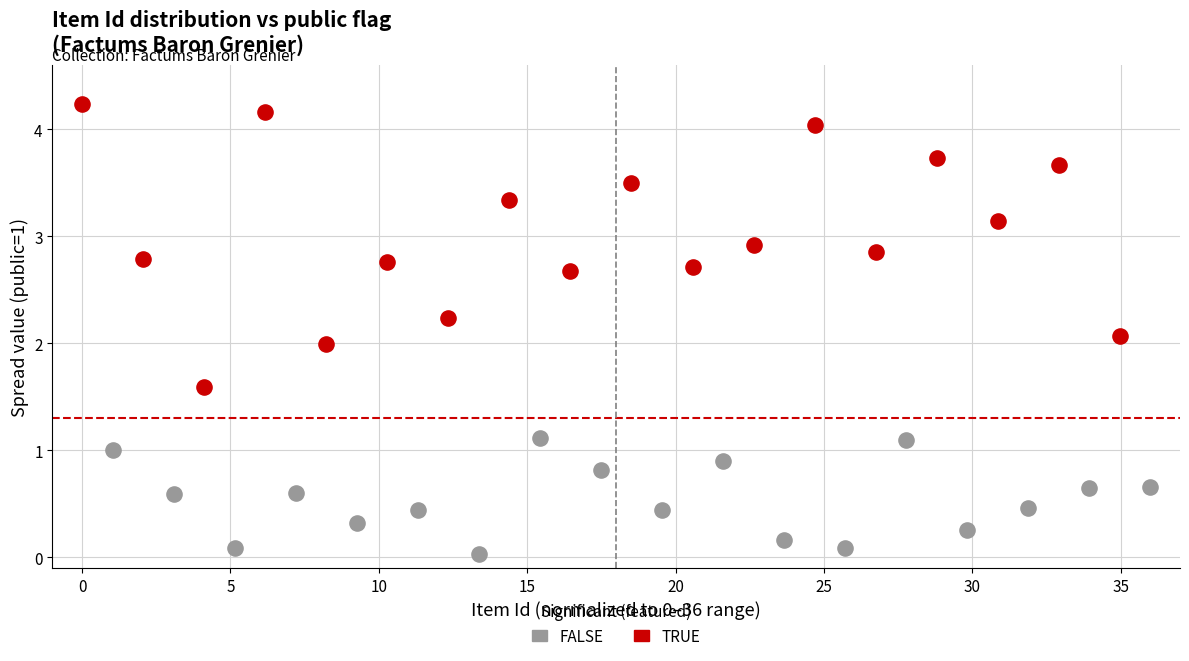

Which series has the largest Y range (max minus min)?

TRUE